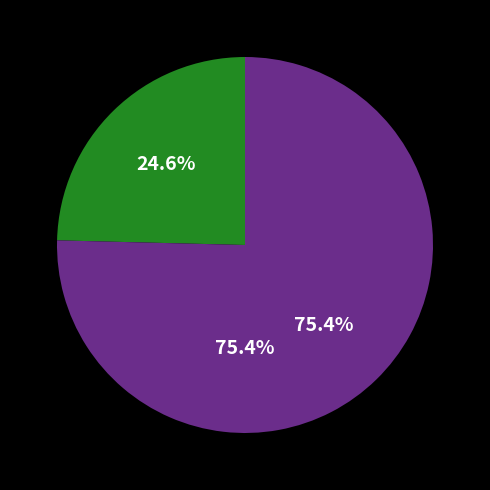

True or false: pct25 accounts for 22% of the total.

False